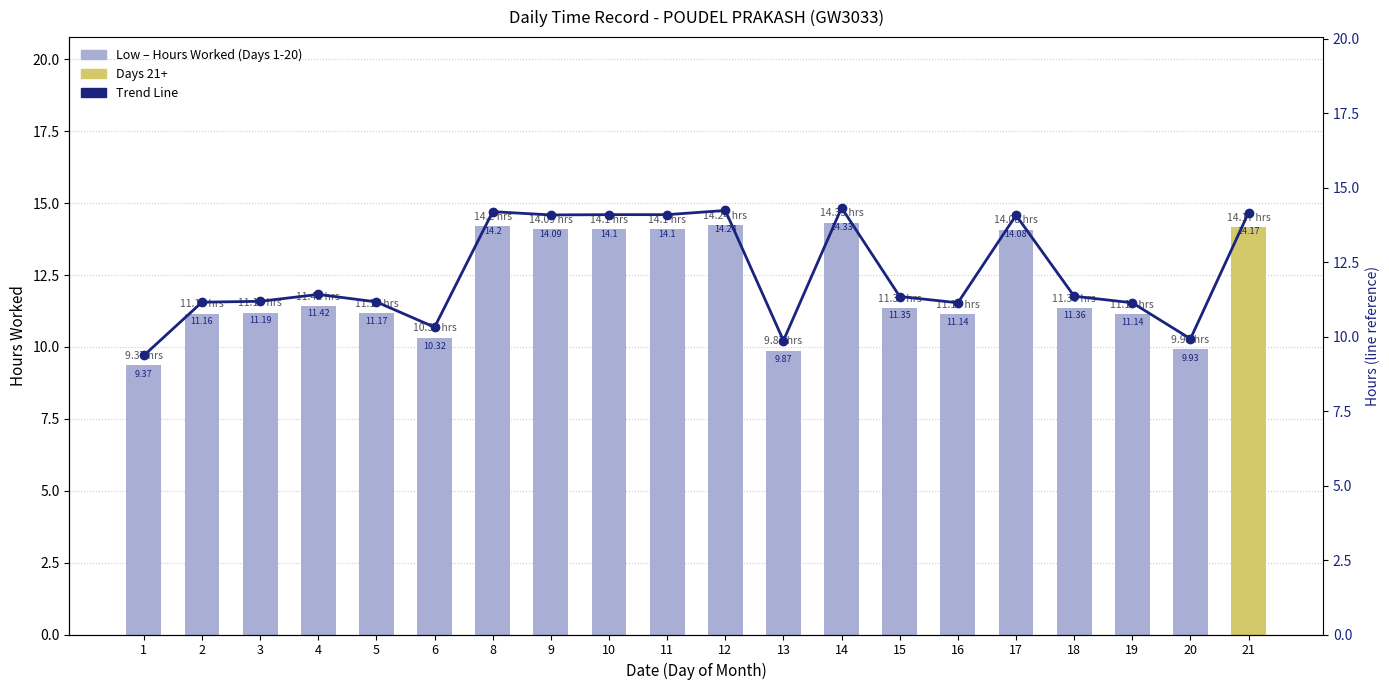

The value of Break Total (0) at 4 is 11.4. True or false?

True